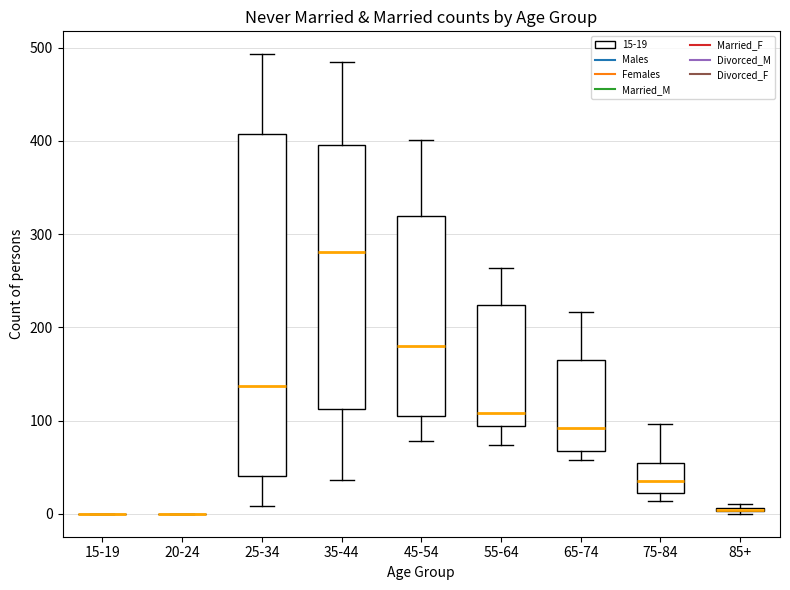

Comparing the boxes themselves (not the whiskers), which one is the tallest?

25-34